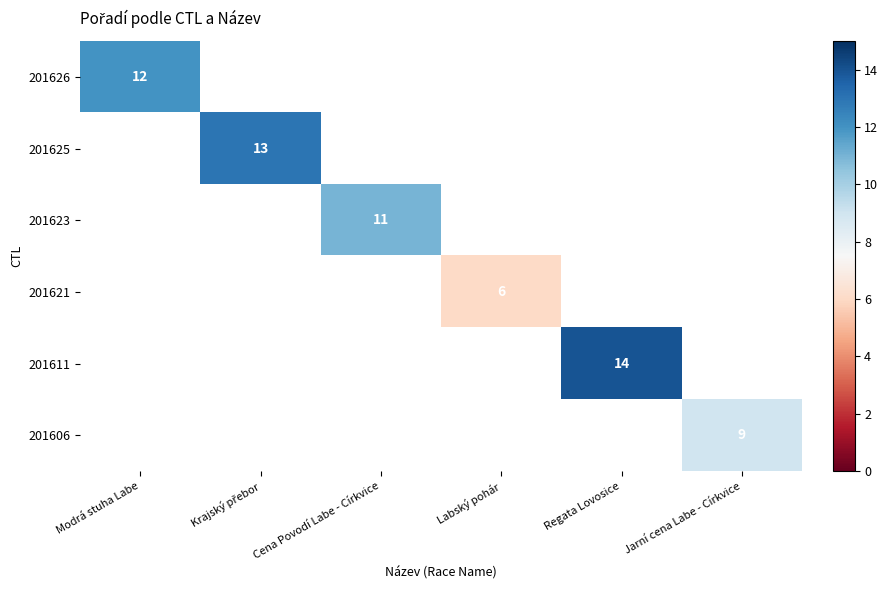

Is it true that 201626 equals 16 at Modrá stuha Labe?

False